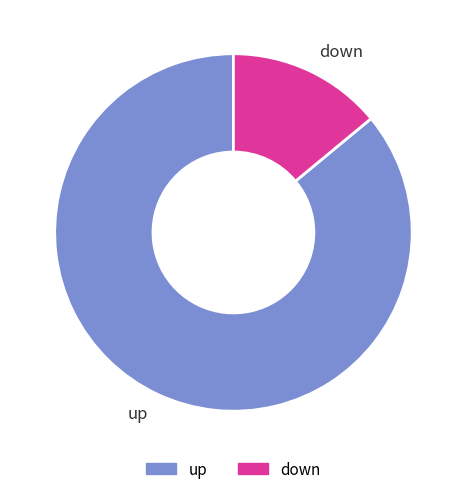

True or false: up accounts for 86% of the total.

True